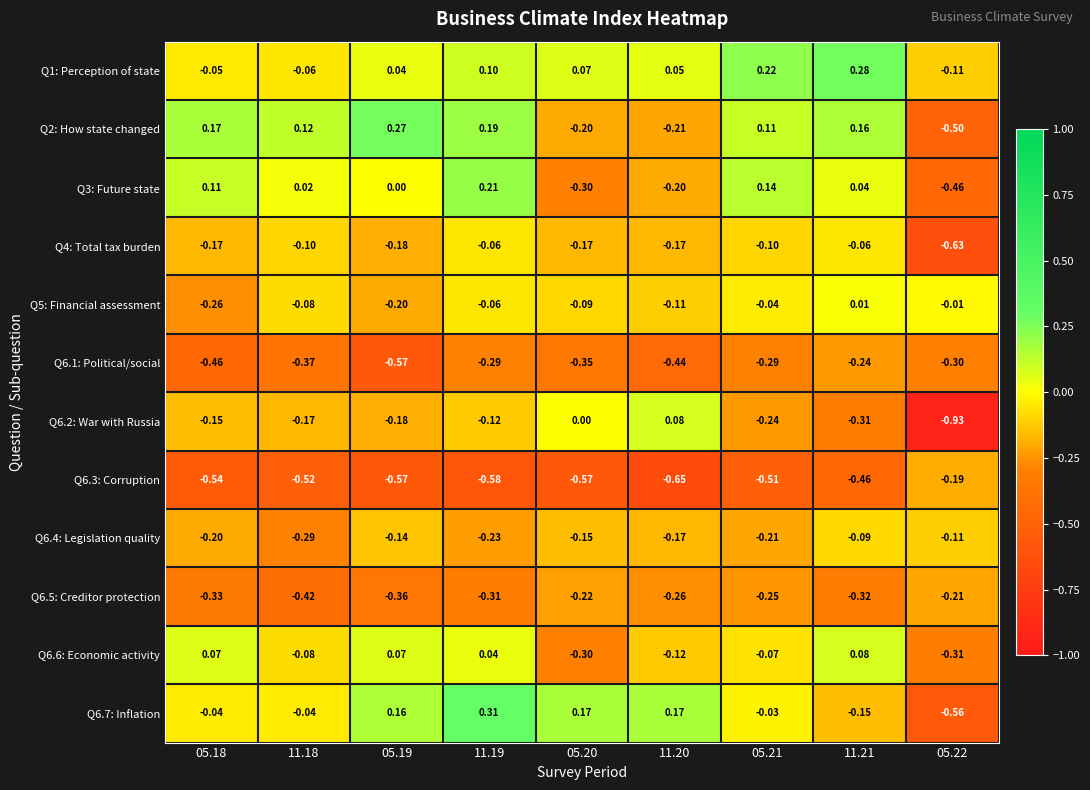

Which label corresponds to the largest value in the chart?

11.19